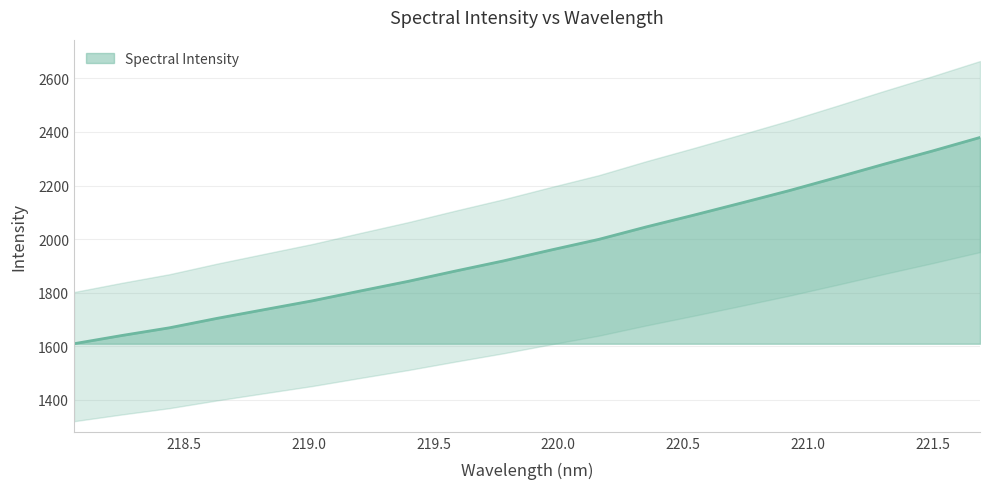

Where is the data nearest to the value 1994?

220.1623